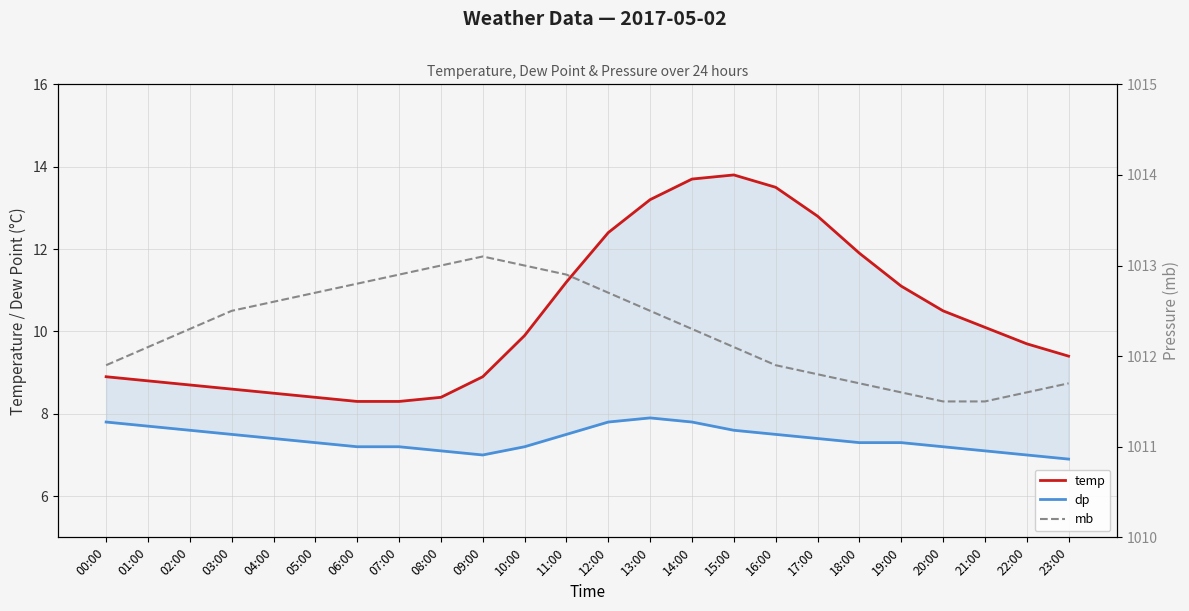

Is the value of temp at 14:00 greater than the value of mb at 22:00?

No